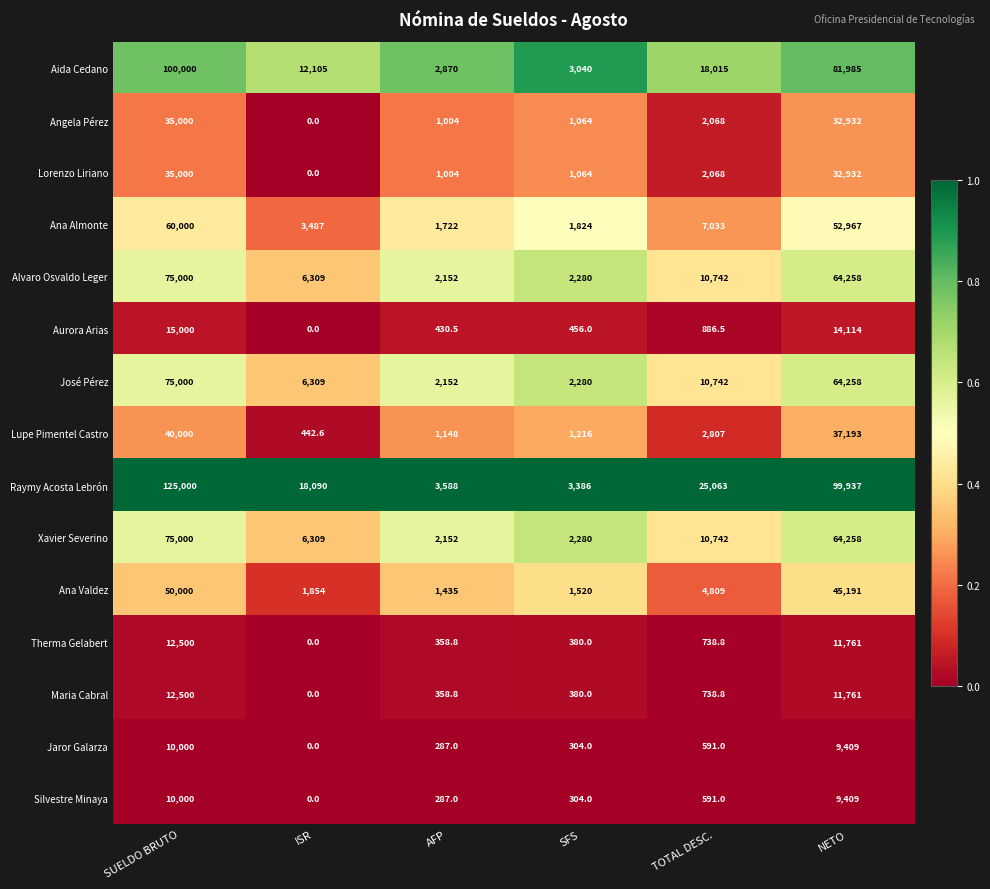

What is the approximate value of Aida Cedano at TOTAL DESC.?

18015.0